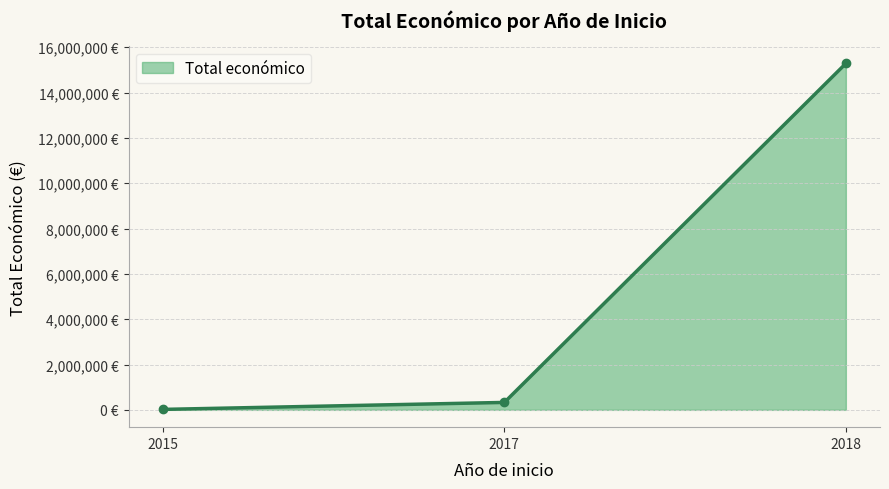

Does the chart have visible grid lines?

Yes